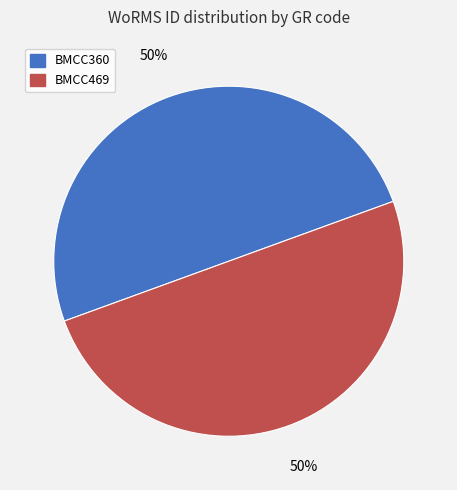

How many segments does this pie chart have?

2